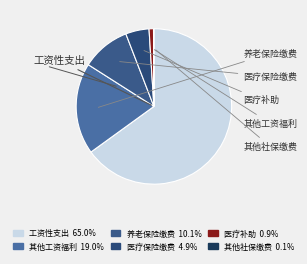

How many segments does this pie chart have?

6